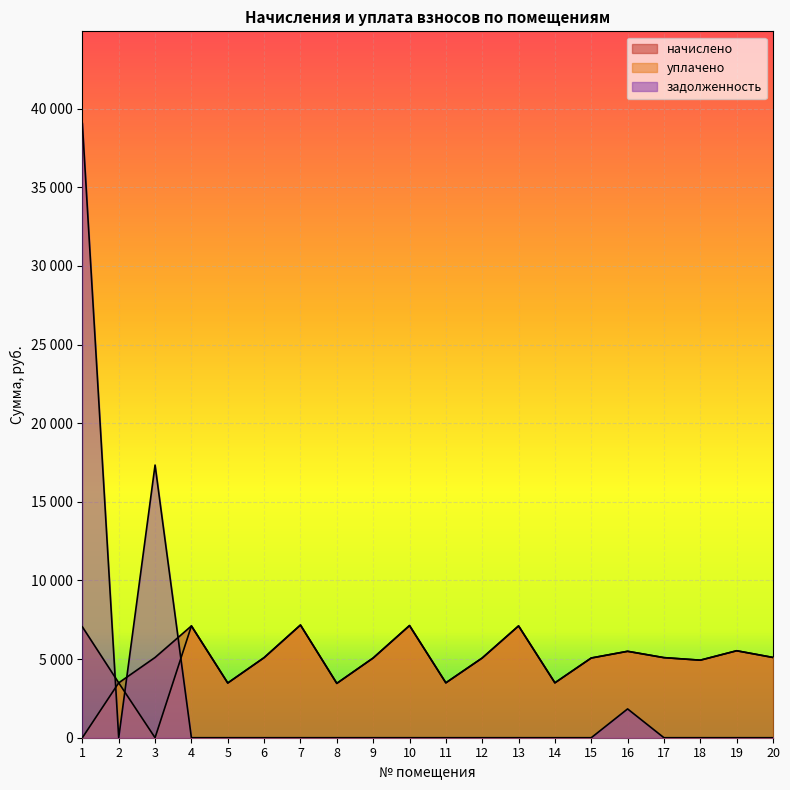

True or false: уплачено and начислено cross at least once.

False